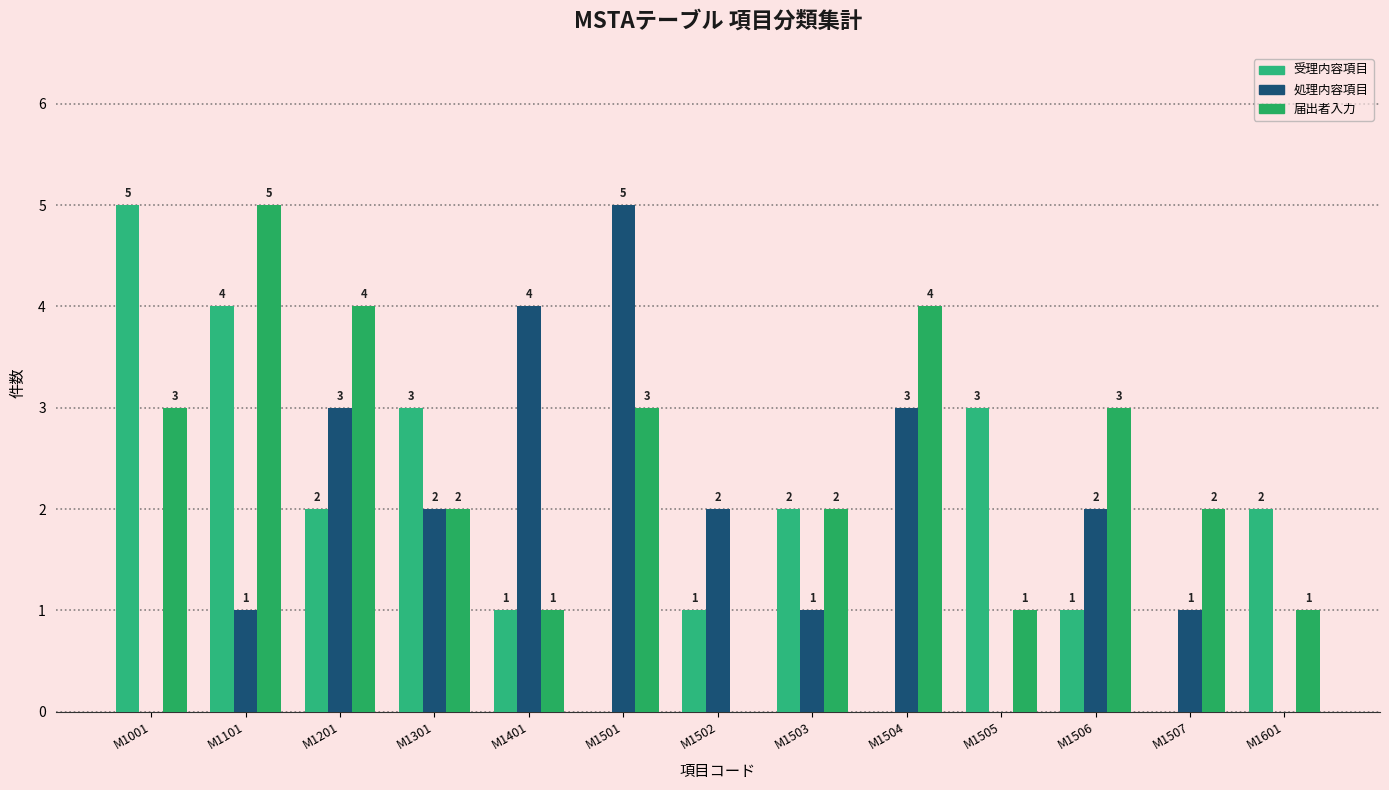

The value of 届出者入力 at M1506 is 3. True or false?

True